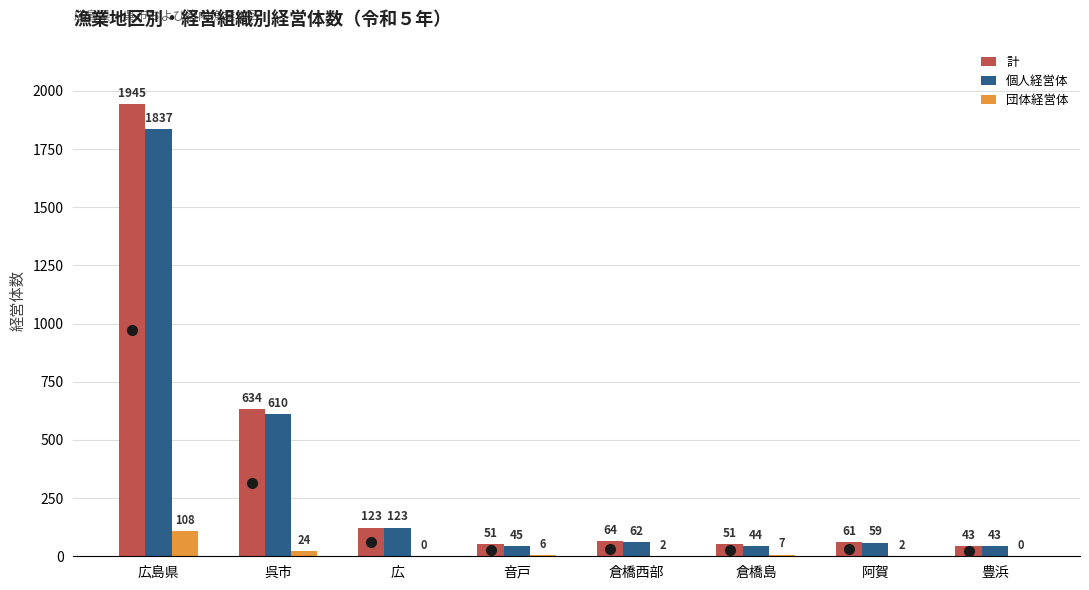

Reading left to right, what are all the values shown in this chart?

計: 広島県=1945	呉市=634	広=123	音戸=51	倉橋西部=64	倉橋島=51	阿賀=61	豊浜=43
個人経営体: 広島県=1837	呉市=610	広=123	音戸=45	倉橋西部=62	倉橋島=44	阿賀=59	豊浜=43
団体経営体: 広島県=108	呉市=24	広=0	音戸=6	倉橋西部=2	倉橋島=7	阿賀=2	豊浜=0